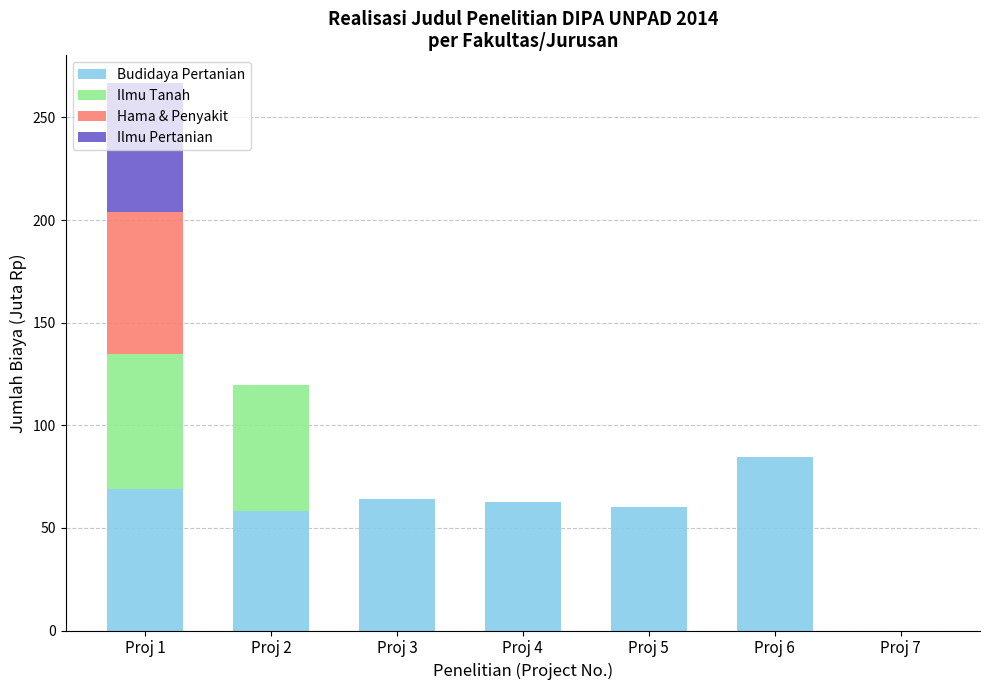

What is the total value across all series at Proj 3?

64.0